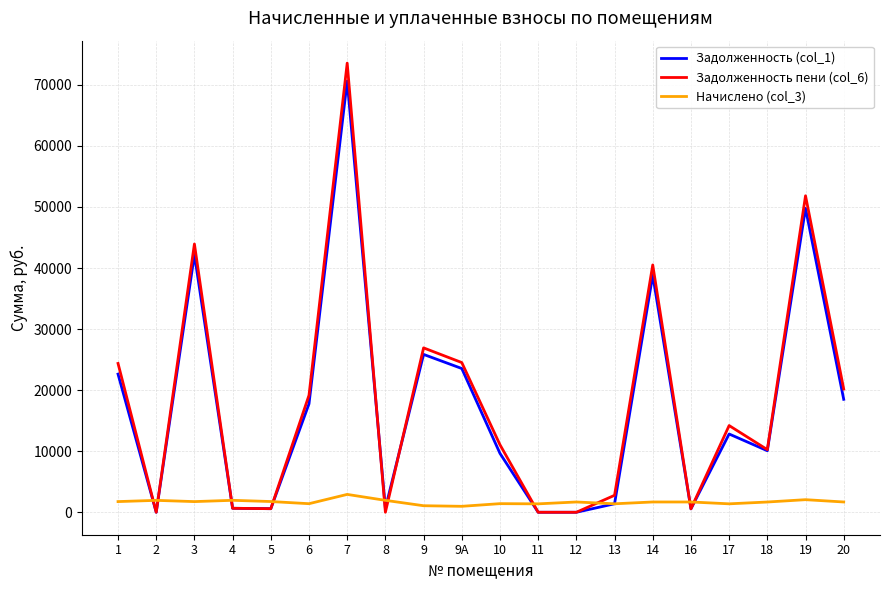

At which category is the sum across all series the highest?

7